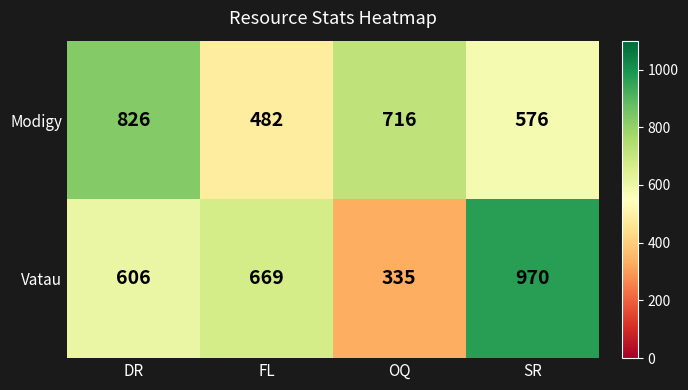

What is the greatest value displayed?

970